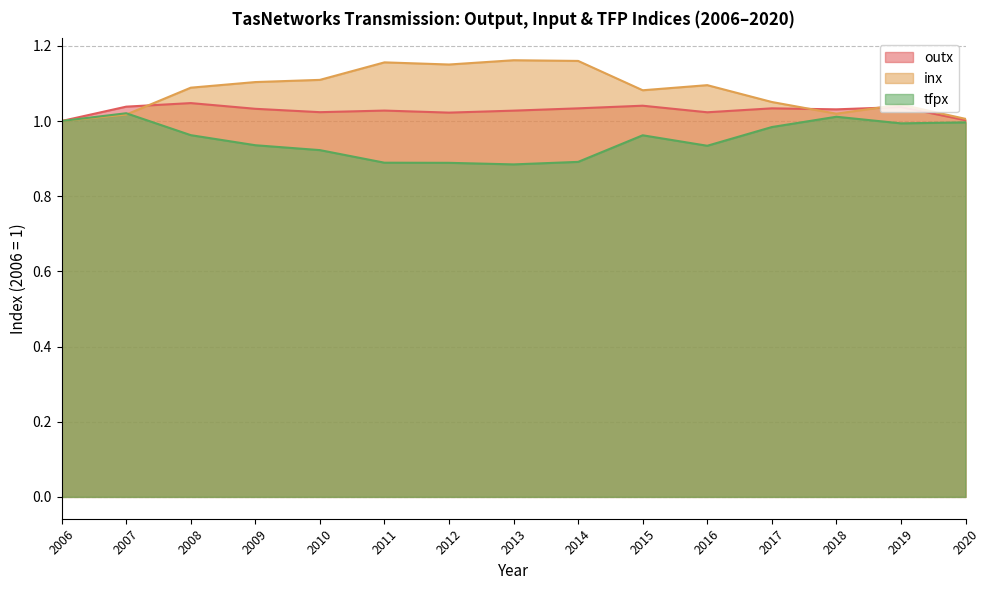

Reading left to right, what are all the values shown in this chart?

outx: 1.0	1.0	1.0	1.0	1.0	1.0	1.0	1.0	1.0	1.0	1.0	1.0	1.0	1.0	1.0
inx: 1.0	1.0	1.1	1.1	1.1	1.2	1.2	1.2	1.2	1.1	1.1	1.1	1.0	1.0	1.0
tfpx: 1.0	1.0	1.0	0.9	0.9	0.9	0.9	0.9	0.9	1.0	0.9	1.0	1.0	1.0	1.0